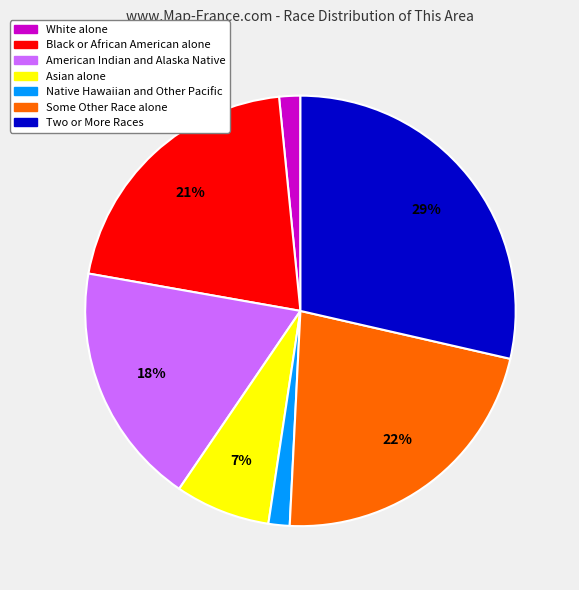

How many slices are in this pie chart?

7